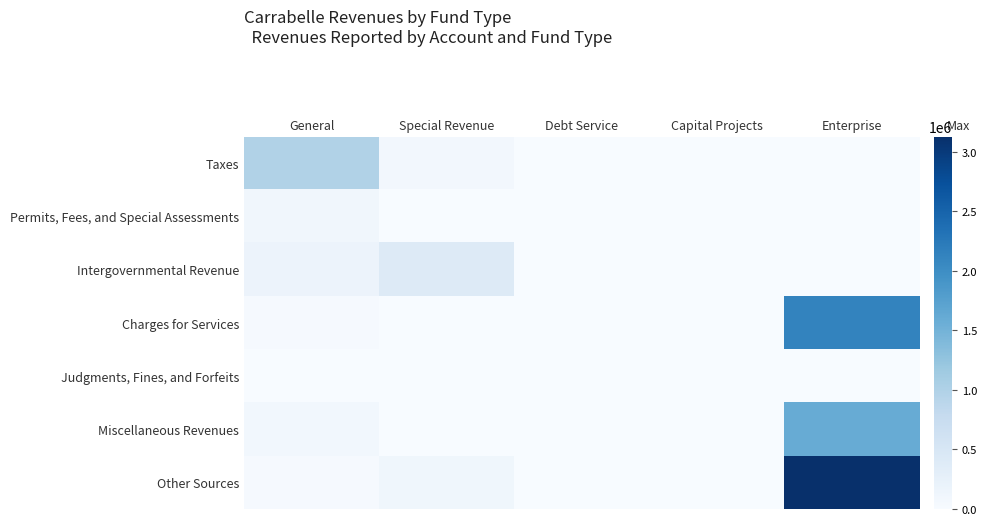

Reading left to right, transcribe all the data shown in this chart.

Taxes: General=982705	Special Revenue=77729	Debt Service=0	Capital Projects=0	Enterprise=0
Permits, Fees, and Special Assessments: General=104085	Special Revenue=0	Debt Service=0	Capital Projects=0	Enterprise=0
Intergovernmental Revenue: General=171838	Special Revenue=391621	Debt Service=0	Capital Projects=0	Enterprise=0
Charges for Services: General=36616	Special Revenue=0	Debt Service=0	Capital Projects=0	Enterprise=2122941
Judgments, Fines, and Forfeits: General=2172	Special Revenue=0	Debt Service=0	Capital Projects=0	Enterprise=0
Miscellaneous Revenues: General=94339	Special Revenue=1917	Debt Service=0	Capital Projects=163	Enterprise=1598870
Other Sources: General=30698	Special Revenue=110927	Debt Service=0	Capital Projects=0	Enterprise=3129535